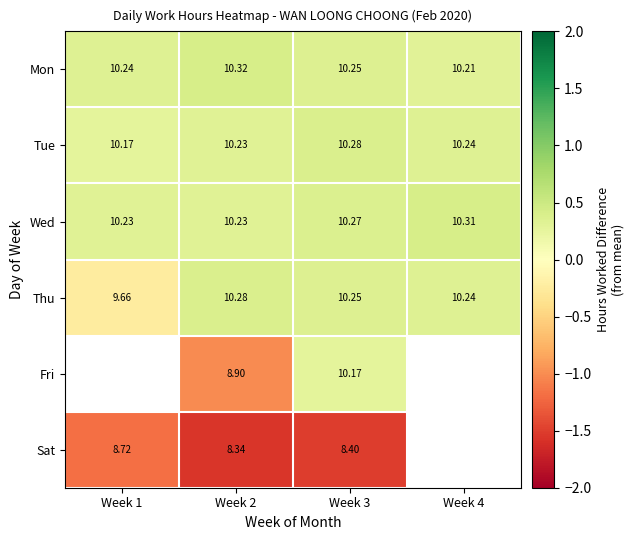

Is the value of Mon at Week 3 greater than the value of Sat at Week 1?

Yes